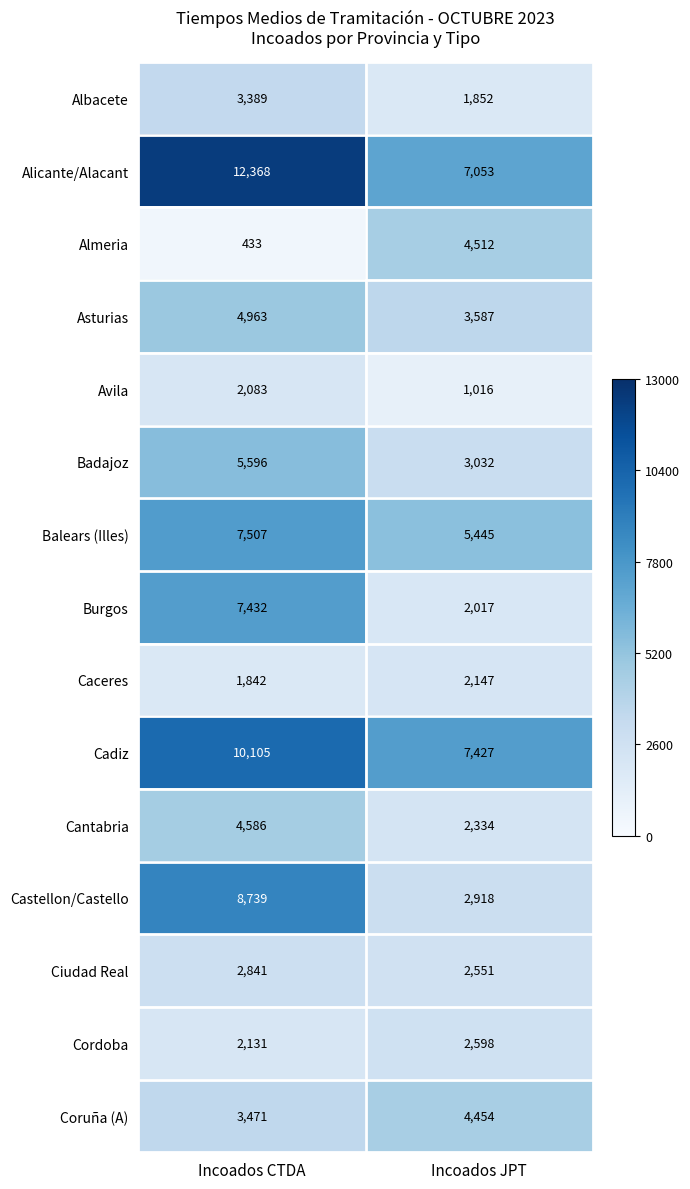

At which category is the sum across all series the highest?

Incoados CTDA